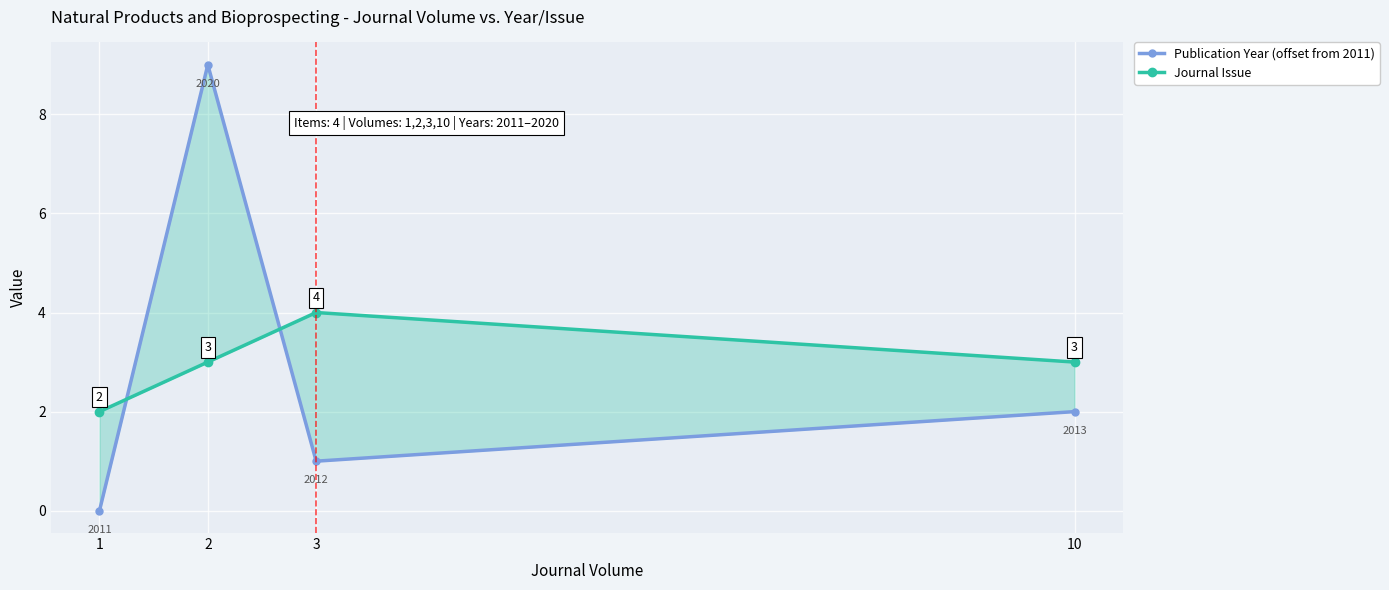

Which category has the highest value across all series?

2